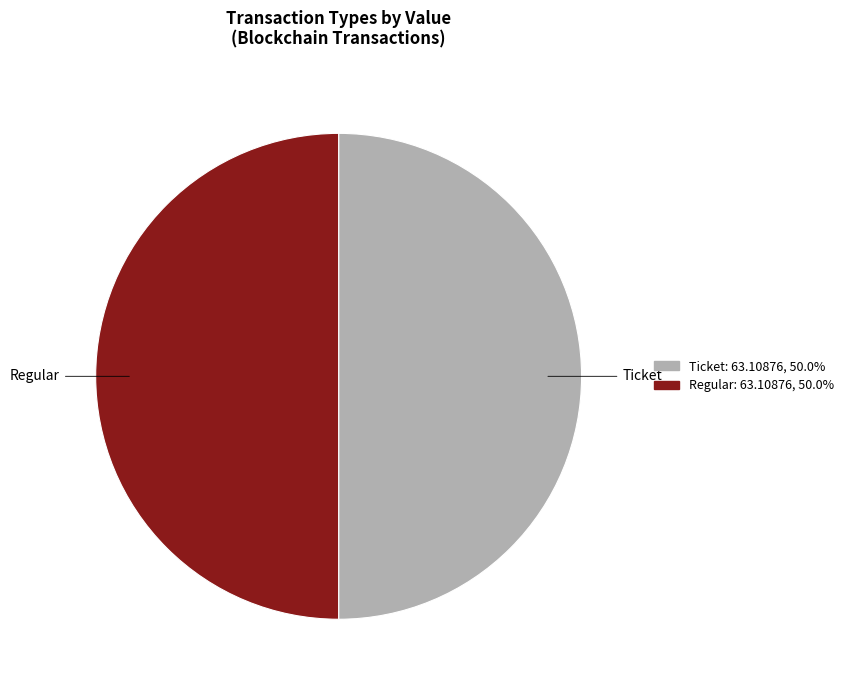

How many segments does this pie chart have?

2